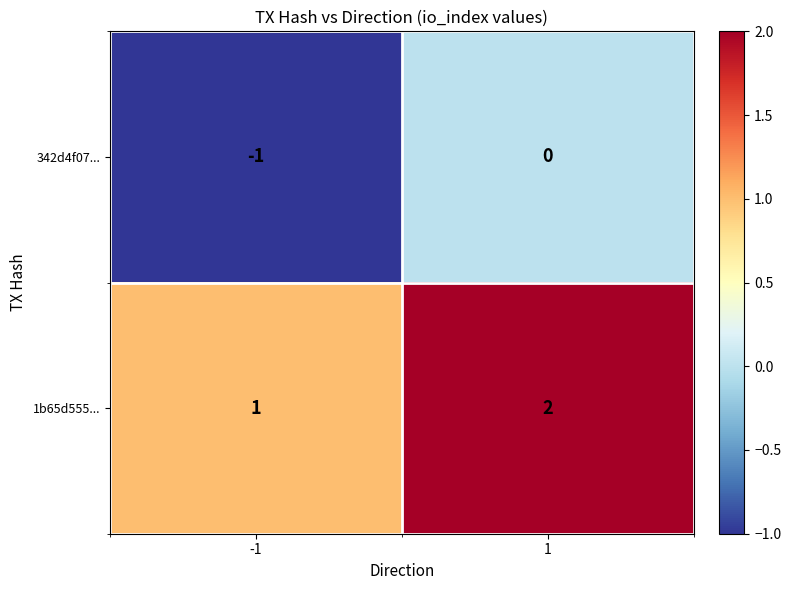

List the series in order of their overall mean, highest first.

1b65d555..., 342d4f07...